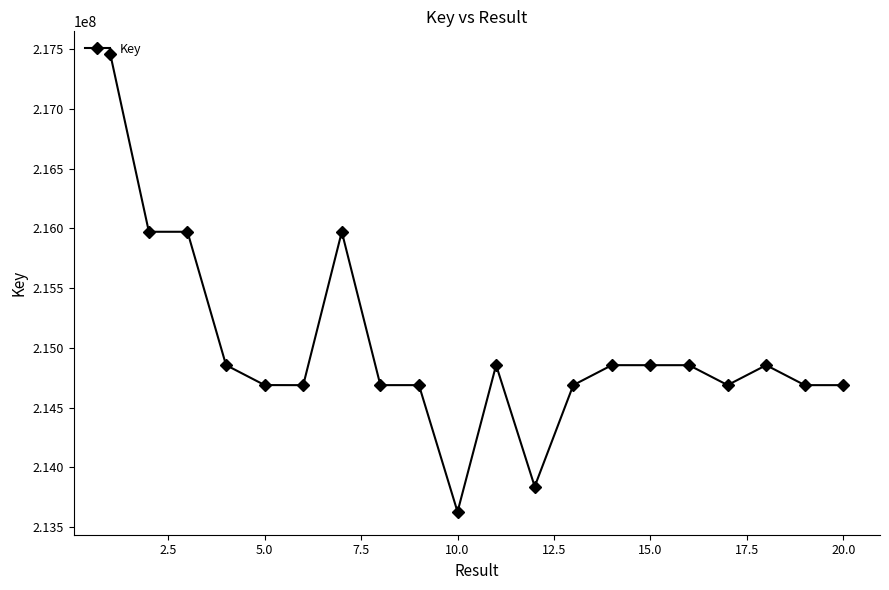

How many data points are less than 214855123?

10